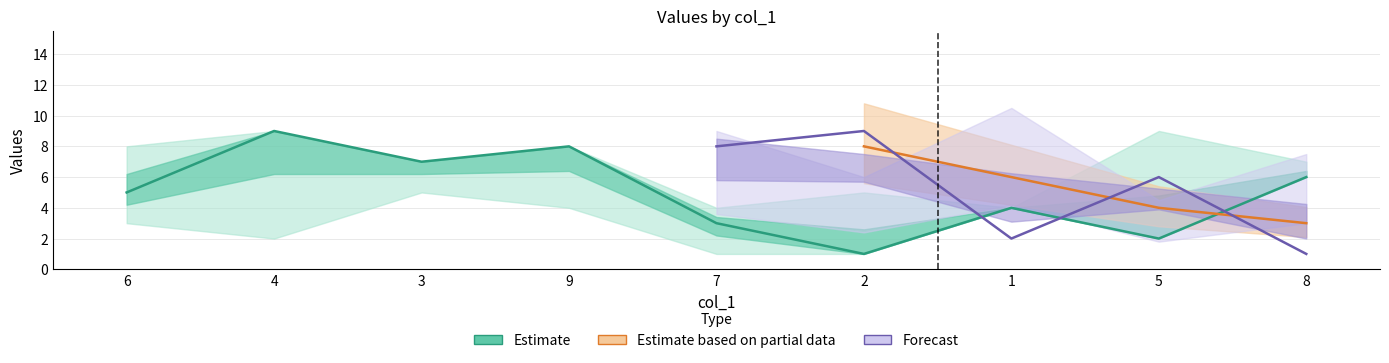

Which label corresponds to the largest value in the chart?

4